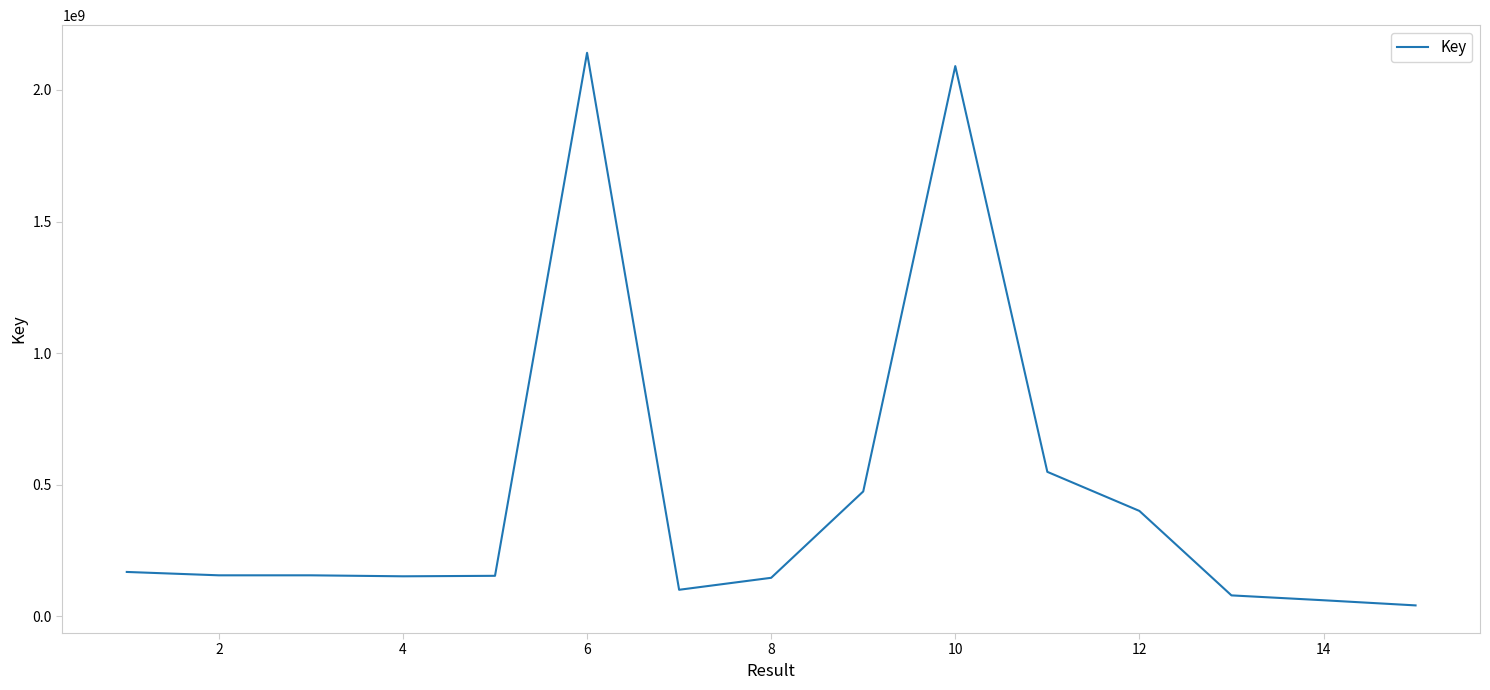

How many lines are shown in the chart?

1